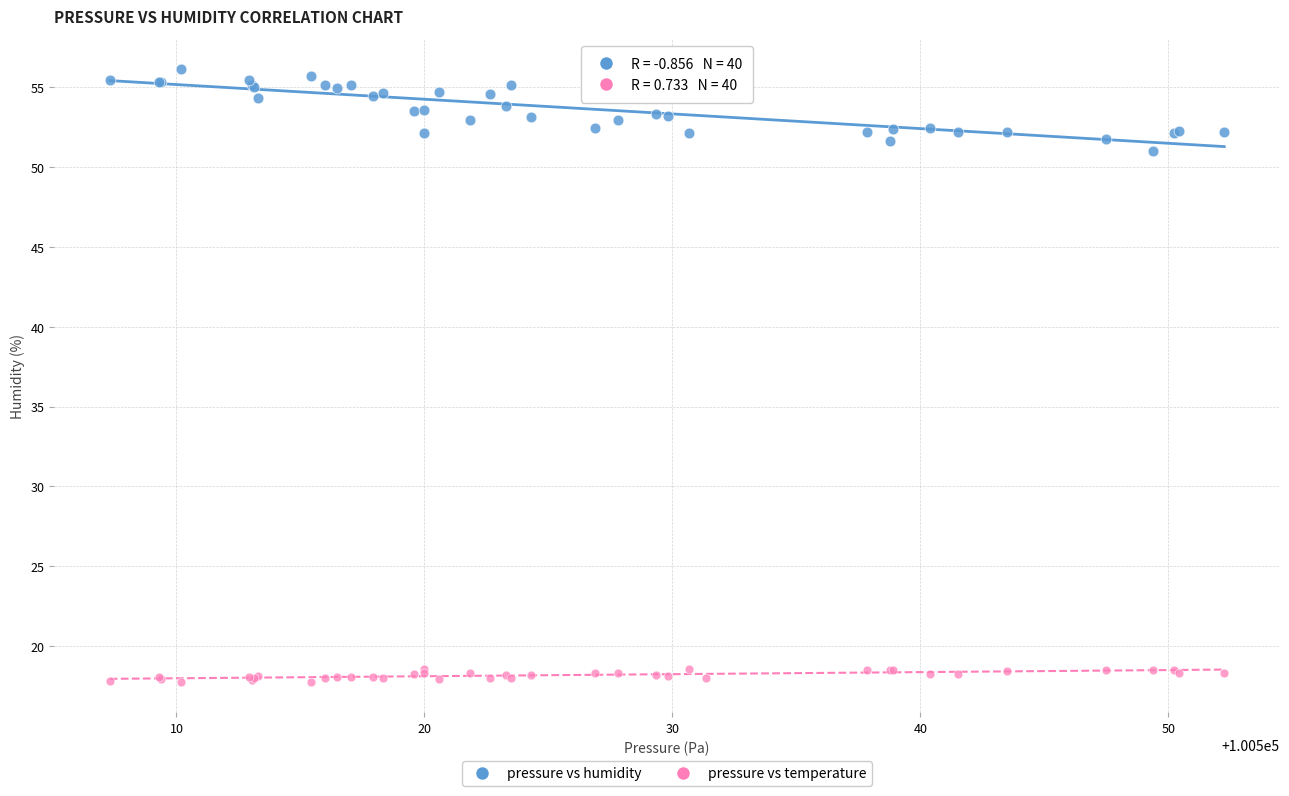

Which series has the largest Y range (max minus min)?

pressure vs humidity